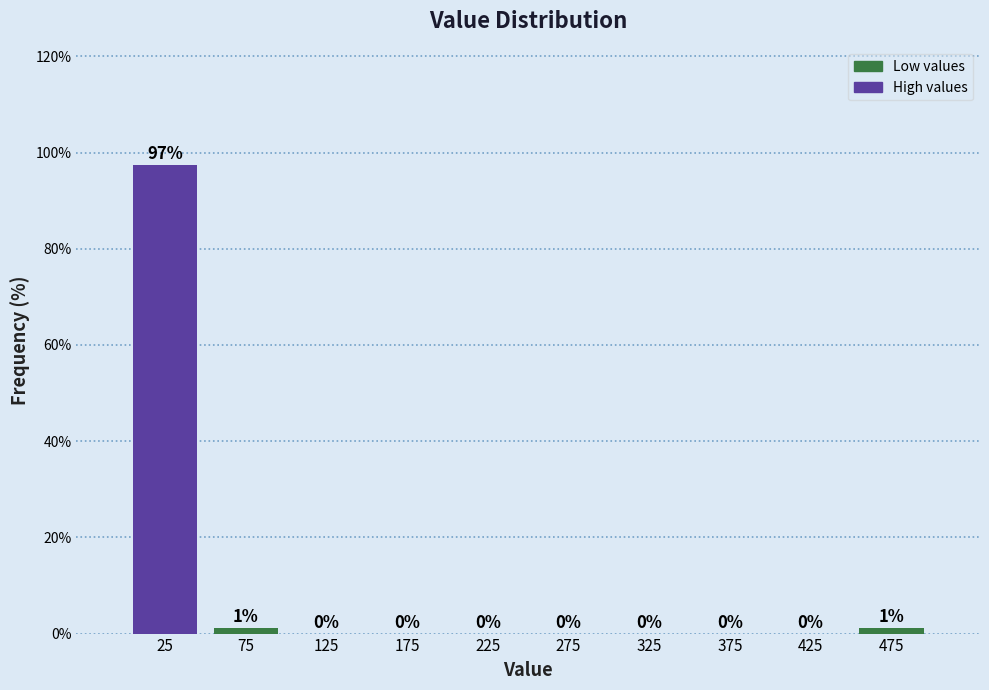

Over which range of the x-axis is the bar tallest?

0 to 50